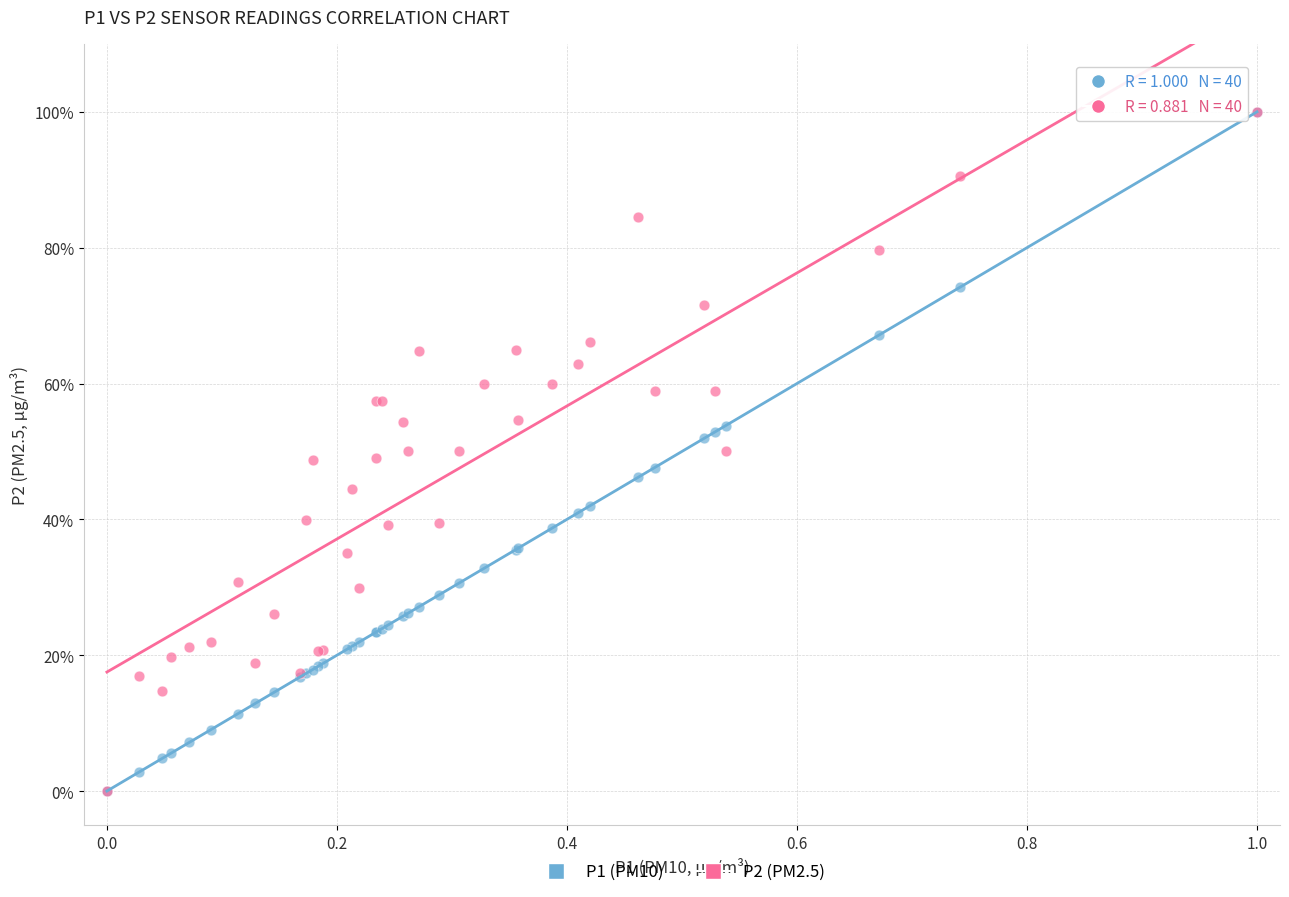

What are all the series names shown in the legend?

P1 (PM10), P2 (PM2.5)